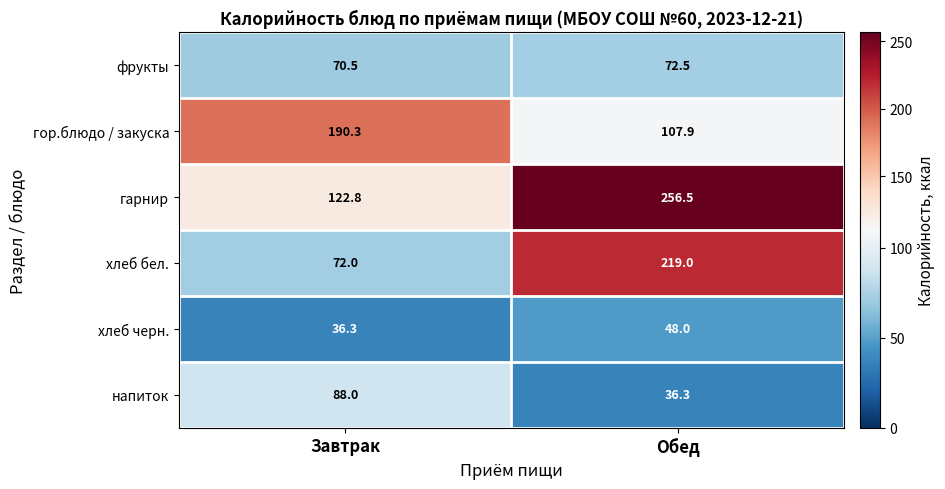

Where is хлеб черн. nearest to the value 42?

Завтрак